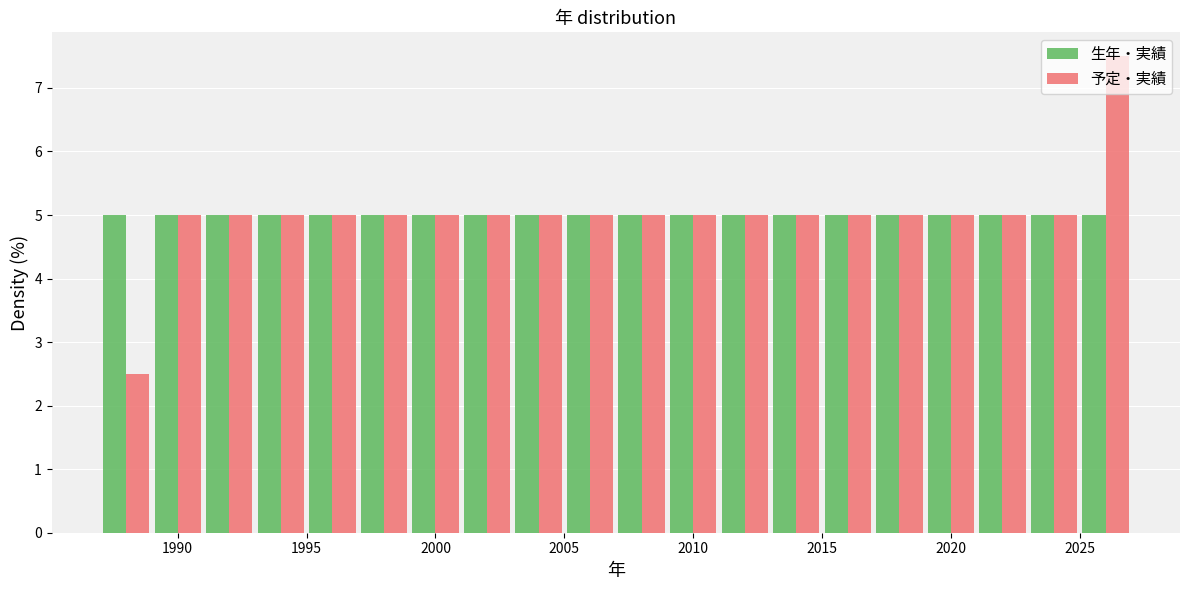

Reading left to right, transcribe this chart: for each range on the x-axis, give the height of each series' bar. The values are not printed on the chart, so give them approximately, as read against the axis.

1987 to 1989: 生年・実績=5.0	予定・実績=2.5
1989 to 1991: 生年・実績=5.0	予定・実績=5.0
1991 to 1993: 生年・実績=5.0	予定・実績=5.0
1993 to 1995: 生年・実績=5.0	予定・実績=5.0
1995 to 1997: 生年・実績=5.0	予定・実績=5.0
1997 to 1999: 生年・実績=5.0	予定・実績=5.0
1999 to 2001: 生年・実績=5.0	予定・実績=5.0
2001 to 2003: 生年・実績=5.0	予定・実績=5.0
2003 to 2005: 生年・実績=5.0	予定・実績=5.0
2005 to 2007: 生年・実績=5.0	予定・実績=5.0
2007 to 2009: 生年・実績=5.0	予定・実績=5.0
2009 to 2011: 生年・実績=5.0	予定・実績=5.0
2011 to 2013: 生年・実績=5.0	予定・実績=5.0
2013 to 2015: 生年・実績=5.0	予定・実績=5.0
2015 to 2017: 生年・実績=5.0	予定・実績=5.0
2017 to 2019: 生年・実績=5.0	予定・実績=5.0
2019 to 2021: 生年・実績=5.0	予定・実績=5.0
2021 to 2023: 生年・実績=5.0	予定・実績=5.0
2023 to 2025: 生年・実績=5.0	予定・実績=5.0
2025 to 2027: 生年・実績=5.0	予定・実績=7.5